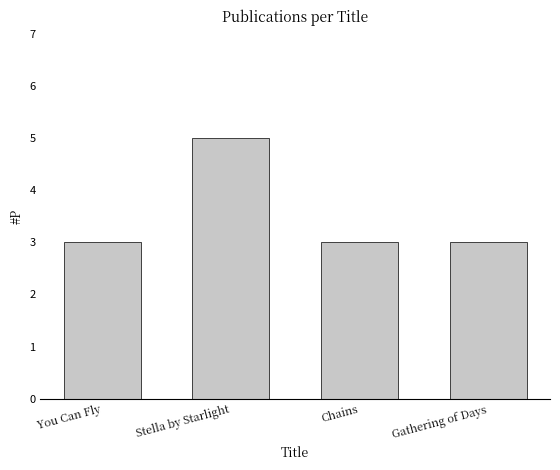

The value at Stella by Starlight is 5. True or false?

True